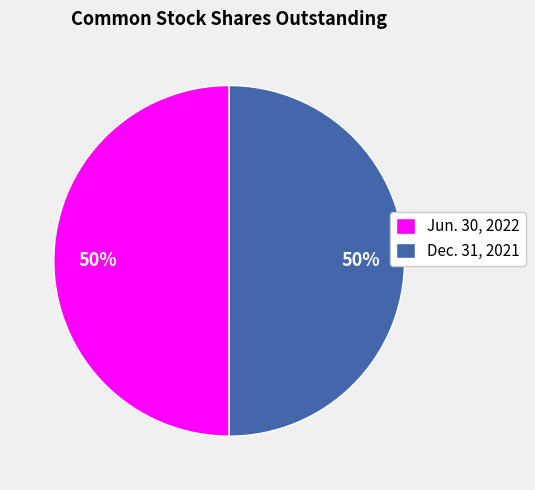

What is the ratio of the value at Dec. 31, 2021 to the value at Jun. 30, 2022?

1.0